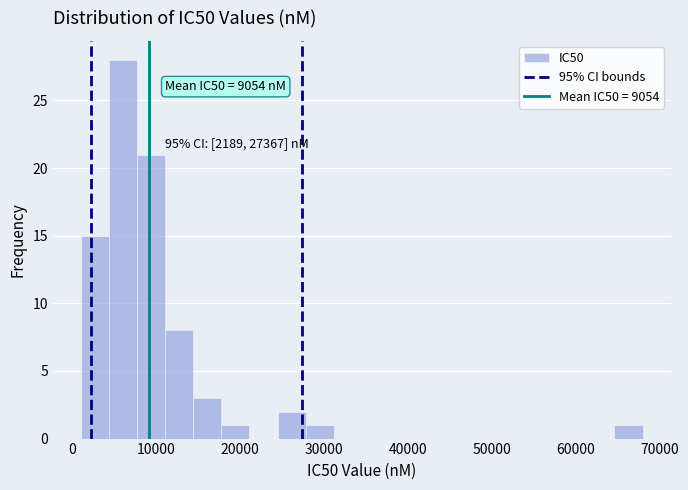

Read against the x-axis, roughly where is the centre of the tallest bar?

6000